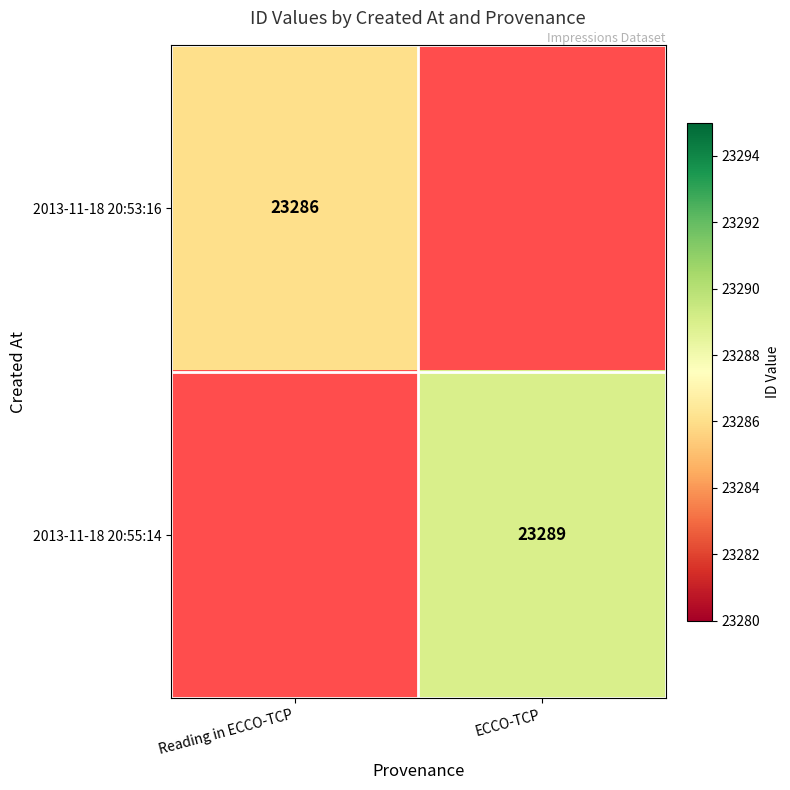

The value of 2013-11-18 20:55:14 at ECCO-TCP is 31398. True or false?

False